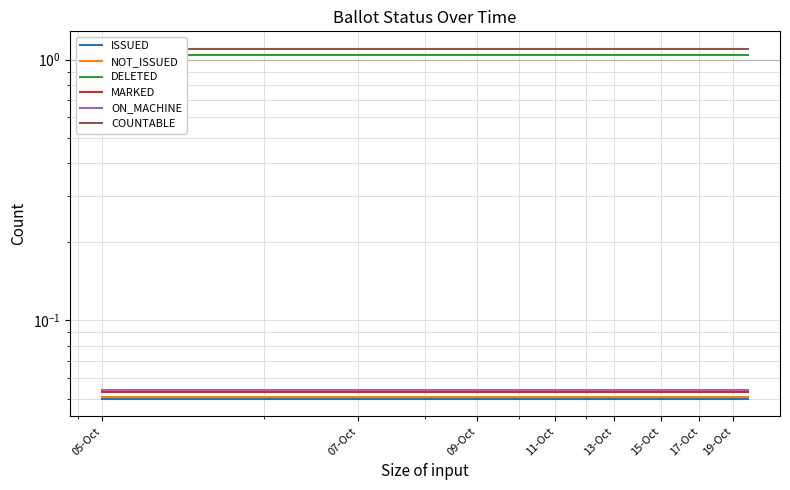

Between 09-Oct and 12, which is larger?

09-Oct